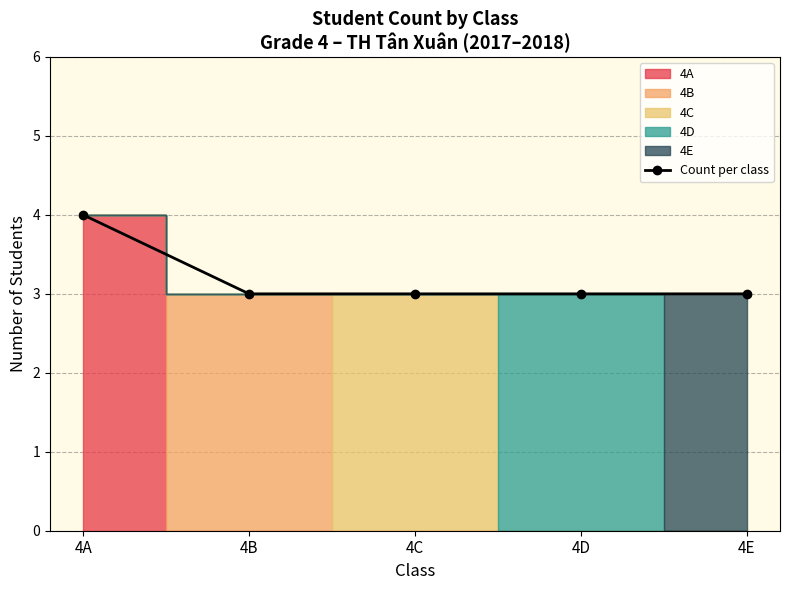

True or false: the data shows 4 at 4A.

True